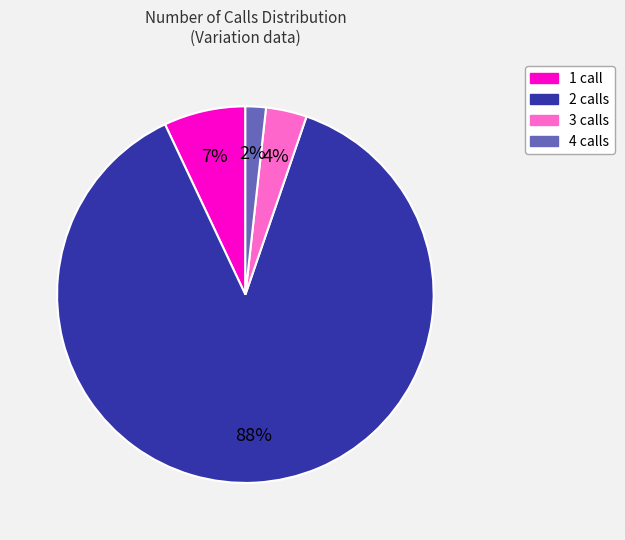

Rank the categories by value from lowest to highest.

4, 3, 1, 2